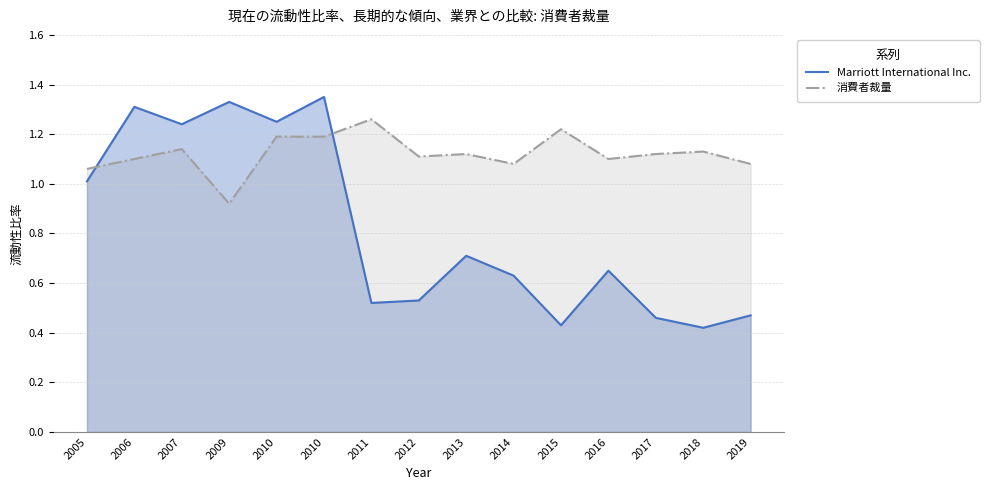

The value of 消費者裁量 at 2015 is 1.2. True or false?

True